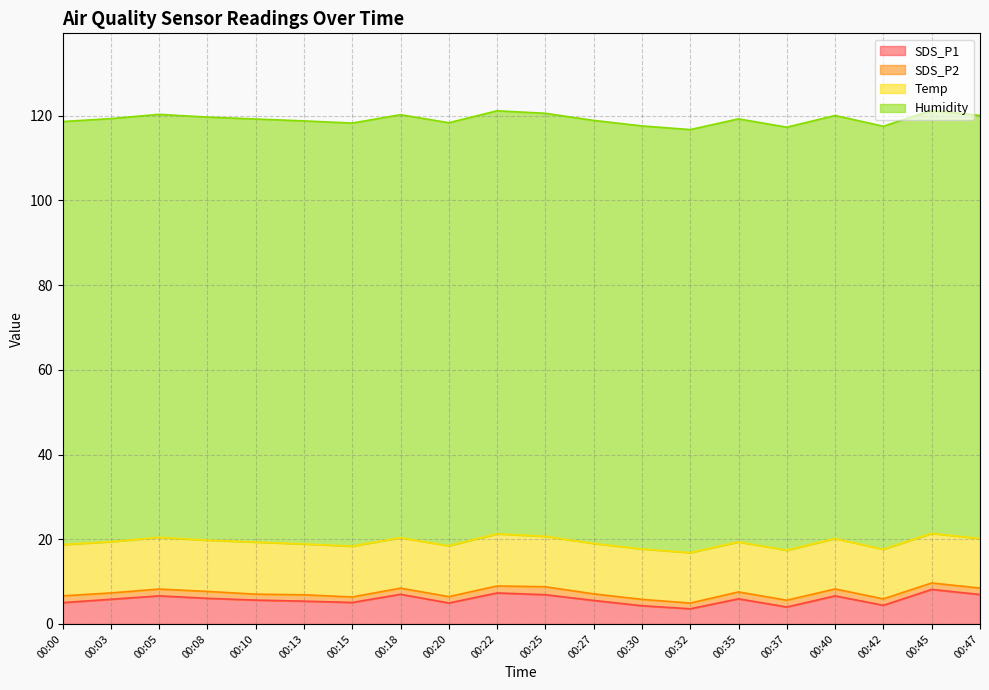

Reading left to right, transcribe all the data shown in this chart.

SDS_P1: 00:00=5.0	00:03=5.8	00:05=6.6	00:08=6.0	00:10=5.6	00:13=5.4	00:15=5.1	00:18=7.0	00:20=5.0	00:22=7.3	00:25=6.9	00:27=5.5	00:30=4.3	00:32=3.6	00:35=5.9	00:37=4.0	00:40=6.6	00:42=4.4	00:45=8.2	00:47=7.0
SDS_P2: 00:00=1.6	00:03=1.5	00:05=1.6	00:08=1.6	00:10=1.4	00:13=1.5	00:15=1.3	00:18=1.4	00:20=1.5	00:22=1.6	00:25=1.9	00:27=1.6	00:30=1.5	00:32=1.4	00:35=1.6	00:37=1.6	00:40=1.6	00:42=1.5	00:45=1.5	00:47=1.5
Temp: 00:00=12.1	00:03=12.1	00:05=12.2	00:08=12.1	00:10=12.3	00:13=12.0	00:15=12.0	00:18=11.9	00:20=12.0	00:22=12.3	00:25=11.9	00:27=11.9	00:30=11.9	00:32=11.9	00:35=11.8	00:37=11.8	00:40=11.9	00:42=11.7	00:45=11.7	00:47=11.7
Humidity: 00:00=99.9	00:03=99.9	00:05=99.9	00:08=99.9	00:10=99.9	00:13=99.9	00:15=99.9	00:18=99.9	00:20=99.9	00:22=99.9	00:25=99.9	00:27=99.9	00:30=99.9	00:32=99.9	00:35=99.9	00:37=99.9	00:40=99.9	00:42=99.9	00:45=99.9	00:47=99.9